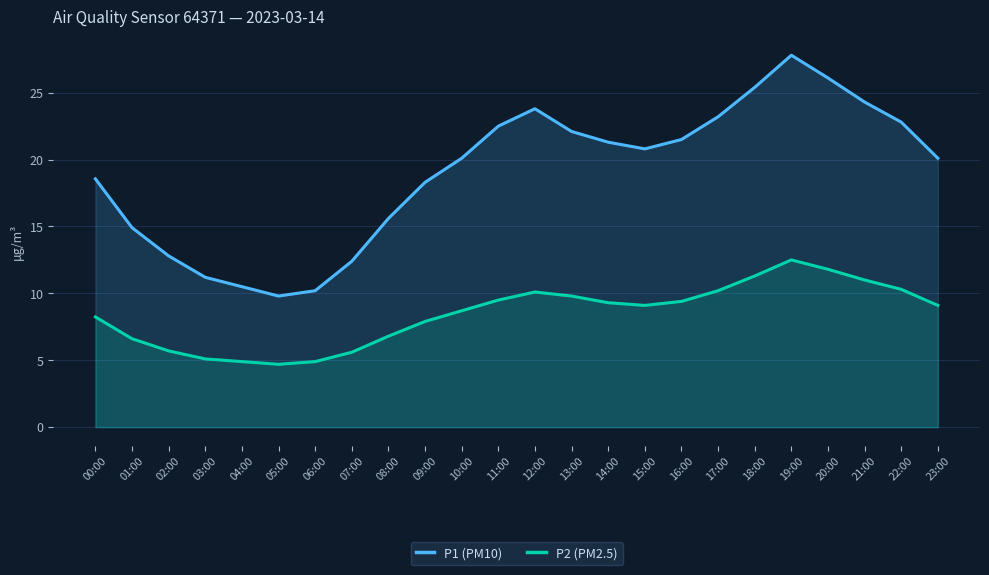

What is the difference between the P1 (PM10) values at 20:00 and 08:00?

10.5